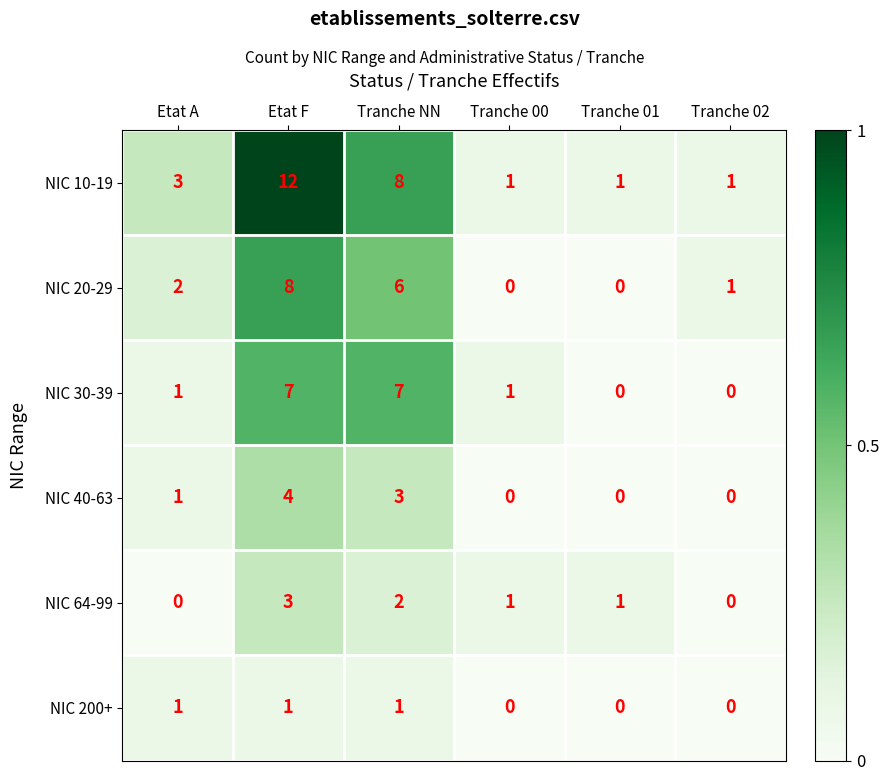

What is the difference between the maximum and minimum values in the NIC 30-39 series?

7